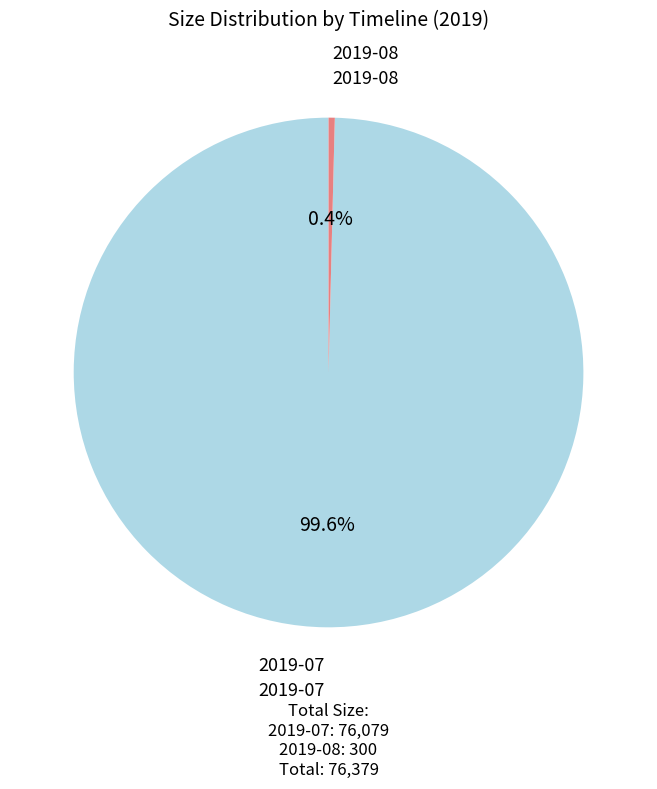

What is the ratio of the value at 2019-07 to the value at 2019-08?

253.6